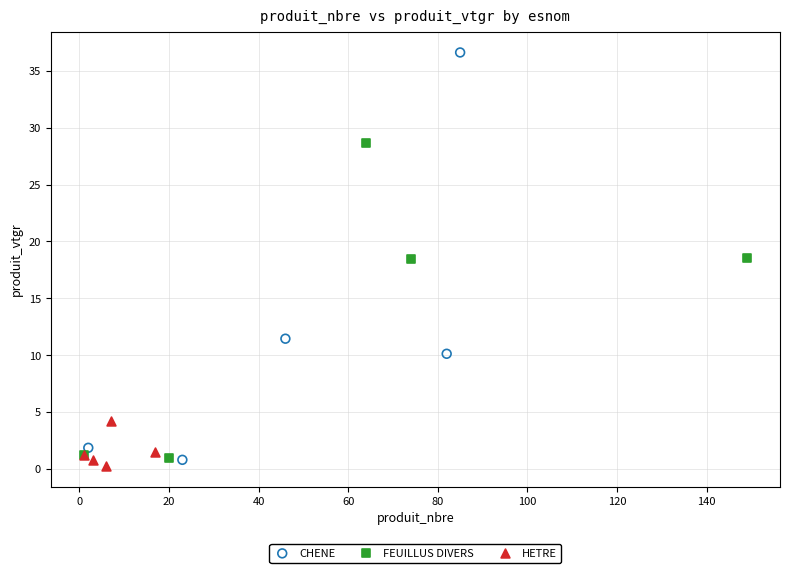

Which series contains the highest Y value?

CHENE